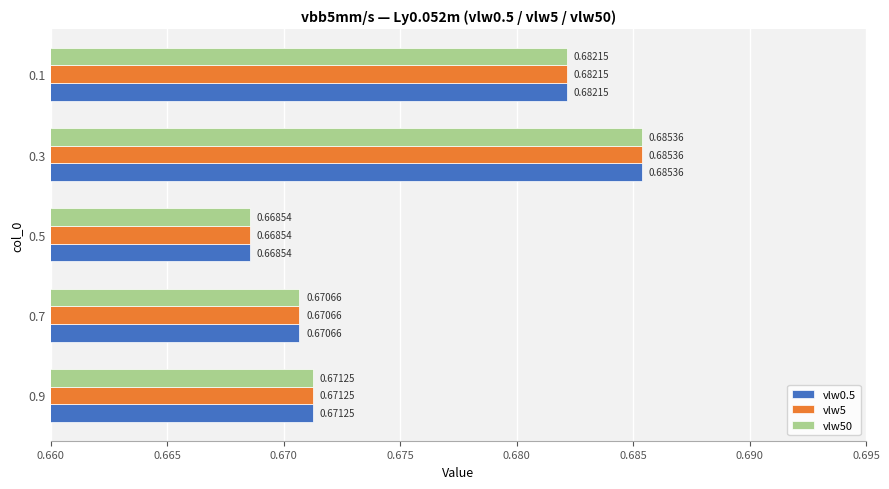

Rank the categories by vlw50 value from highest to lowest.

0.3, 0.1, 0.9, 0.7, 0.5